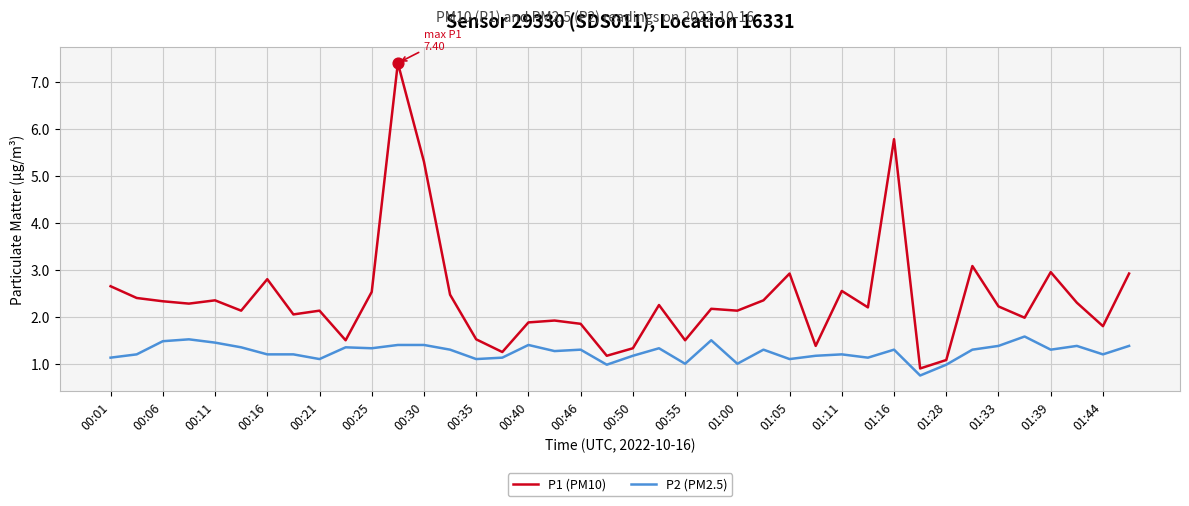

List the series in order of their overall mean, highest first.

P1 (PM10), P2 (PM2.5)